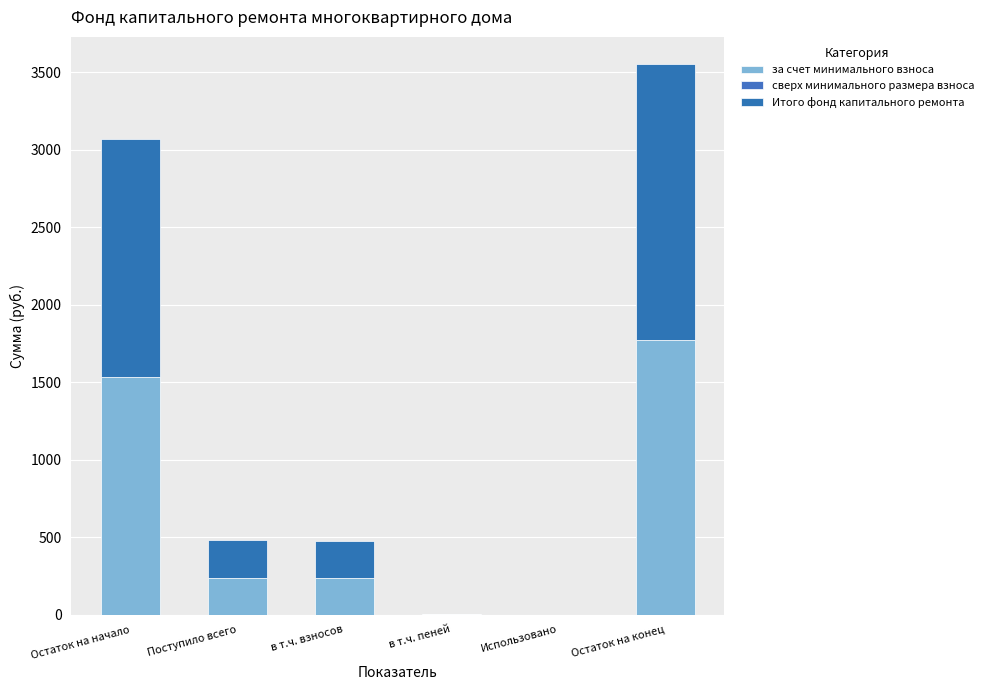

Does the chart contain stacked bars?

Yes